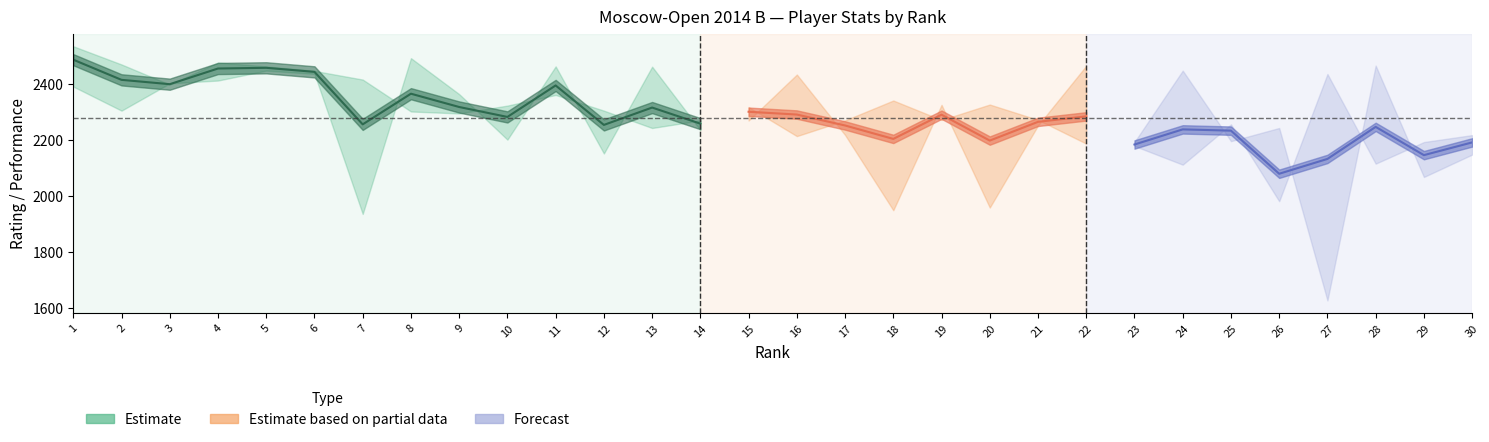

What is the difference between the second highest and second lowest values in the Rating series?

344.0